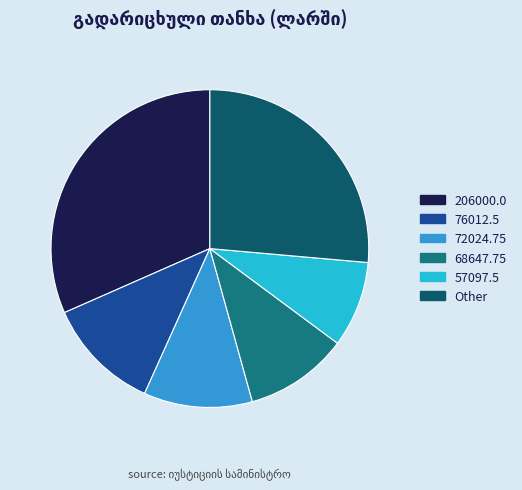

Count the number of slices in the pie.

6